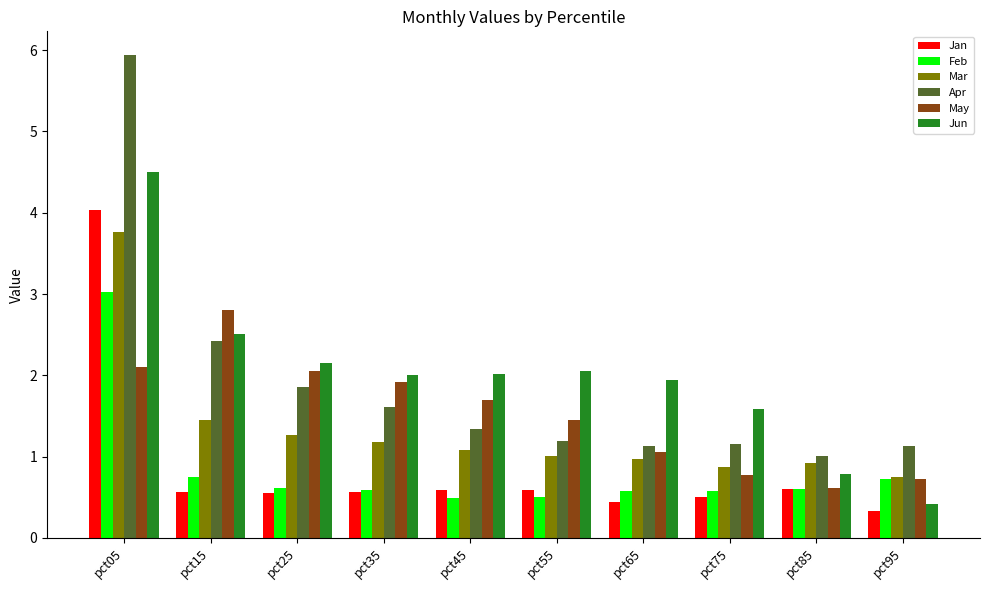

What is the difference between the Jan values at pct75 and pct95?

0.2